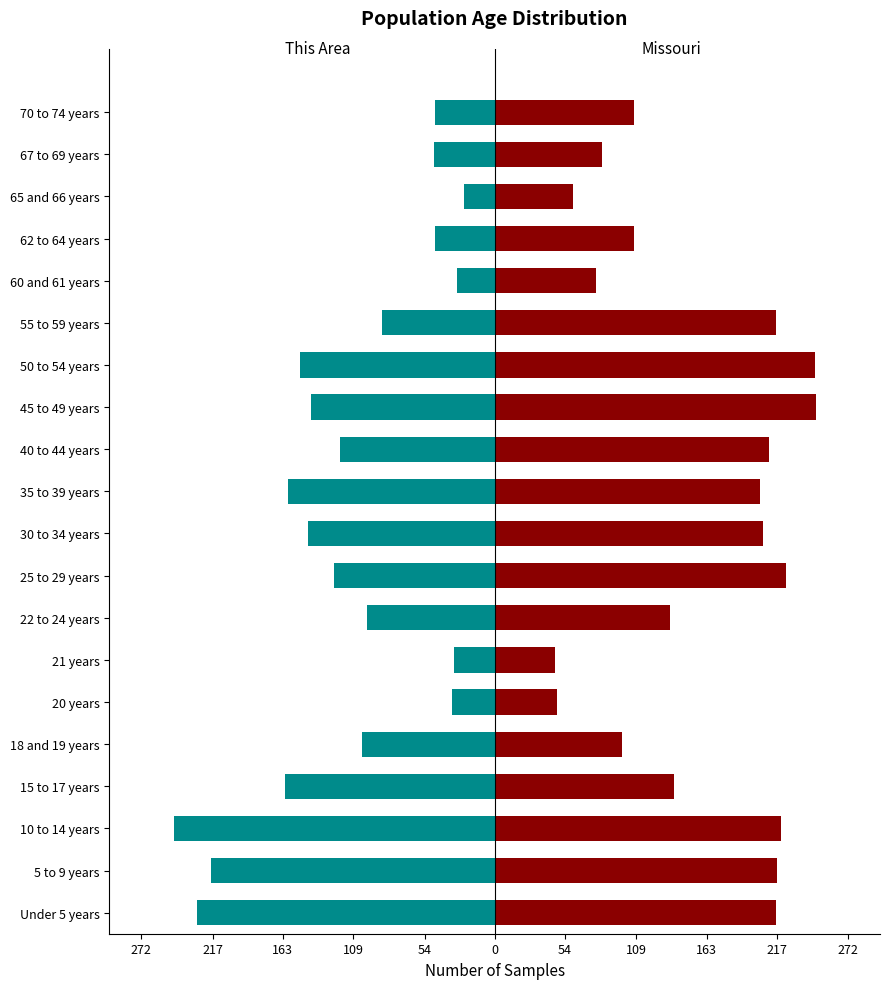

Rank the series at 22 to 24 years from highest to lowest value.

Missouri, This Area